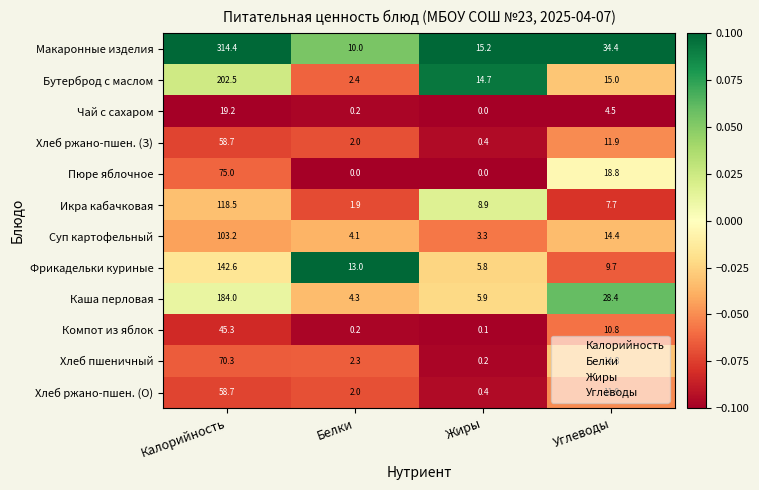

List the labels in order of Чай с сахаром value, smallest first.

Жиры, Белки, Углеводы, Калорийность